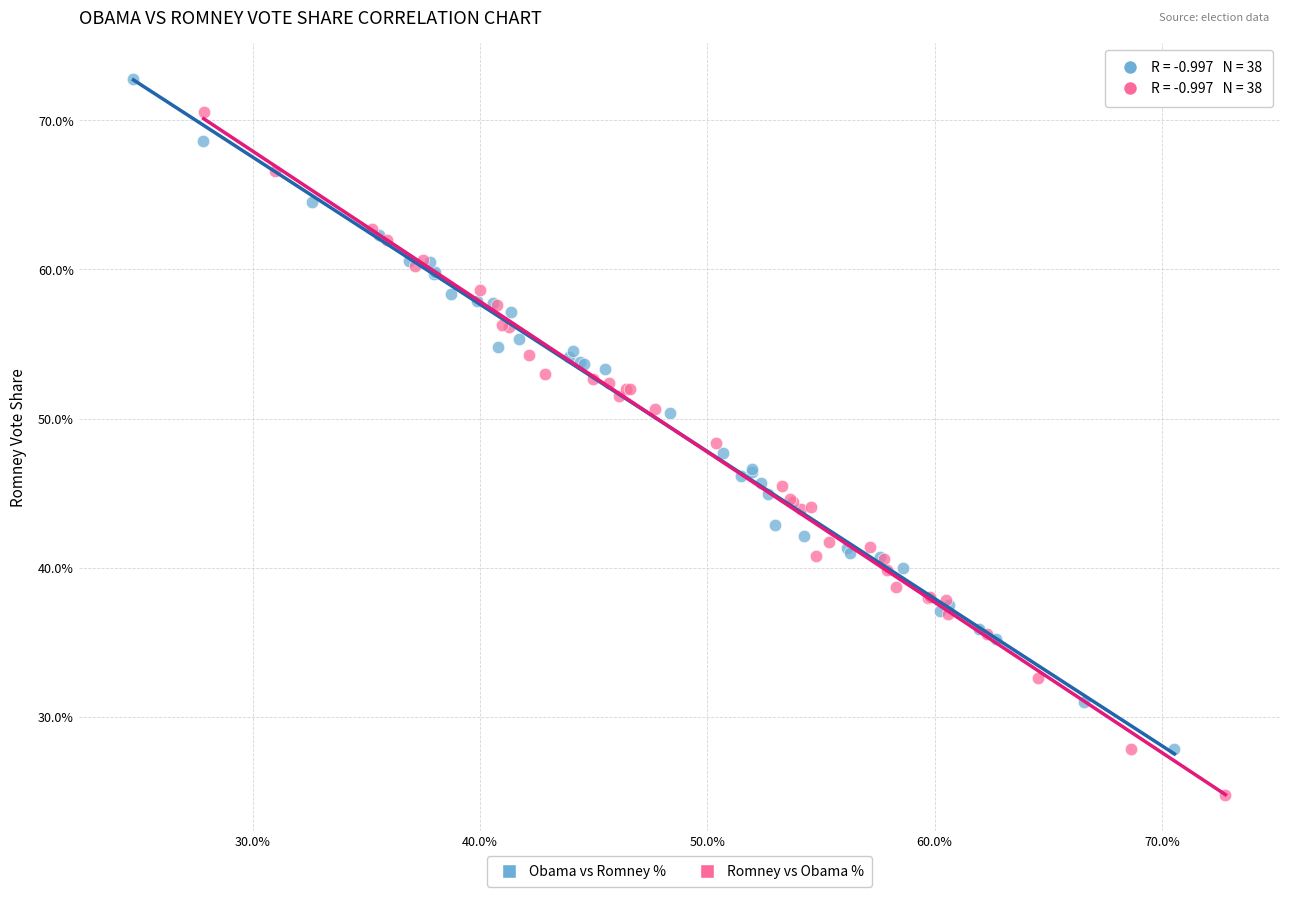

What are all the series names shown in the legend?

Obama vs Romney %, Romney vs Obama %